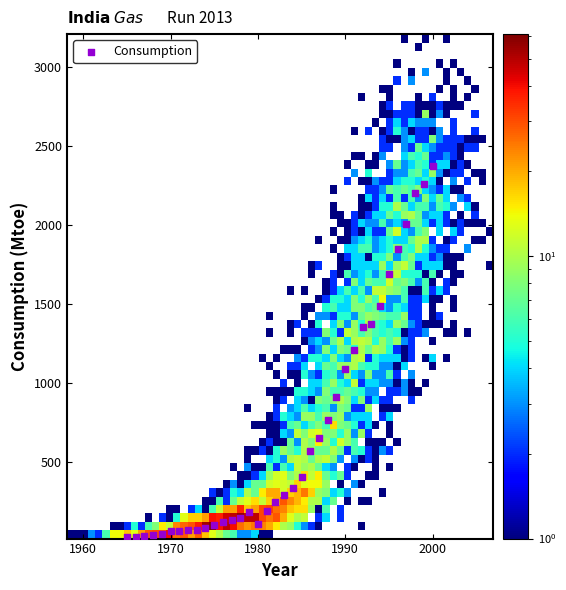

What is the range of Y values (max minus min)?

2351.2